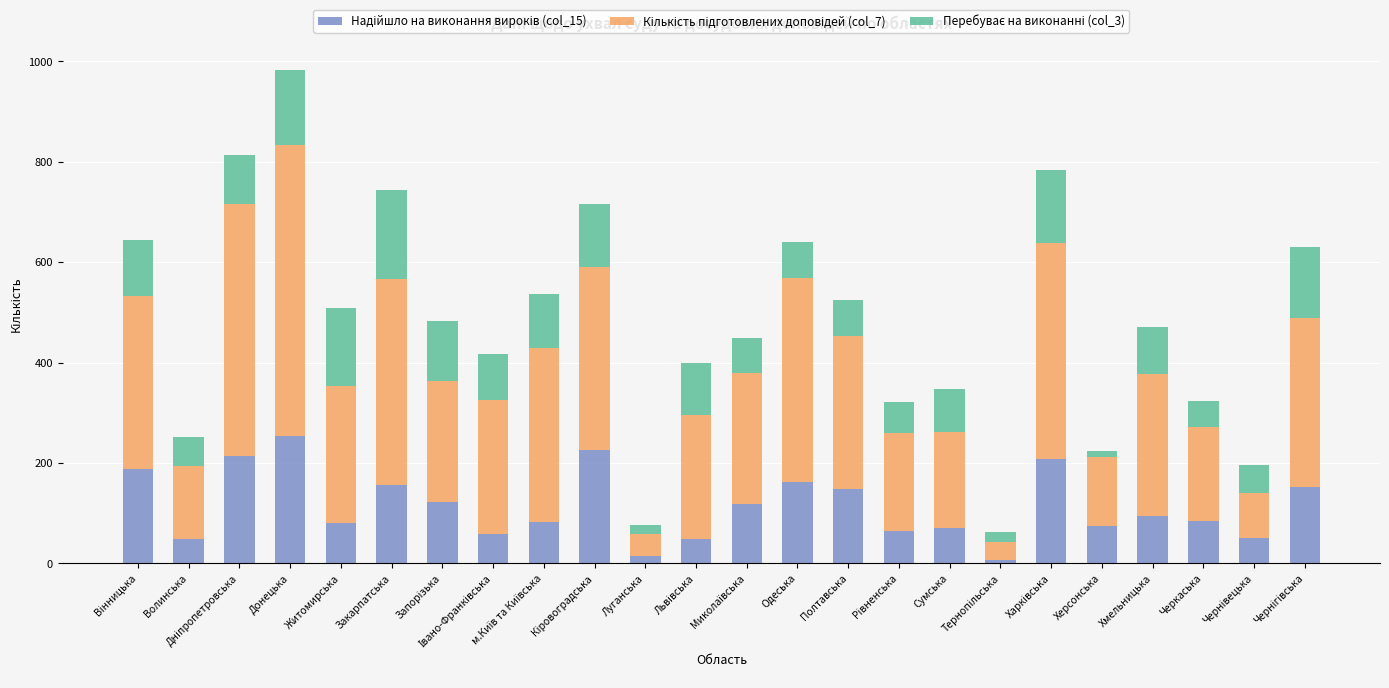

What is the total value across all series at Закарпатська?

743